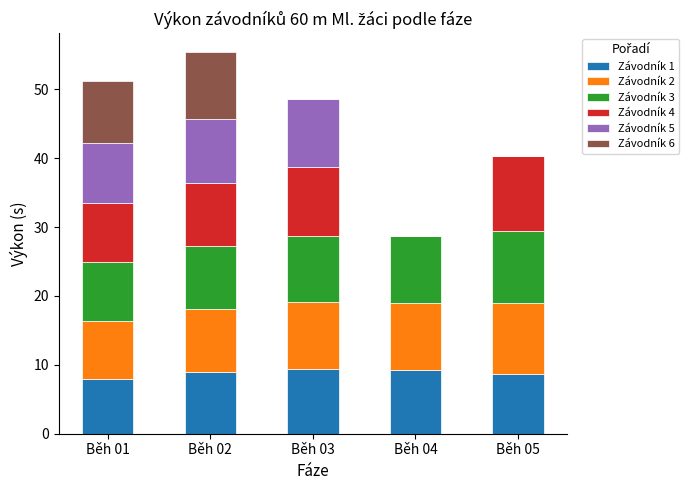

What is the difference between the Závodník 1 values at Běh 03 and Běh 05?

0.8